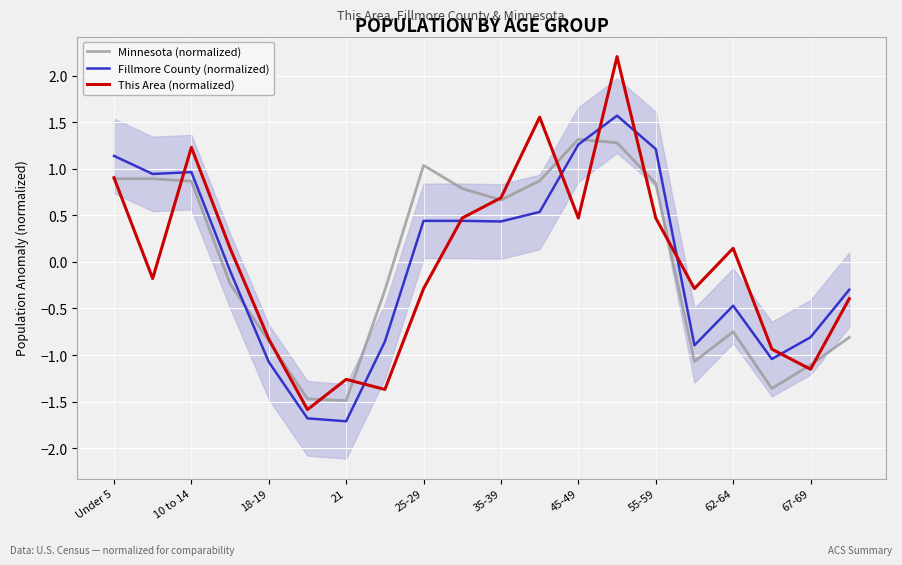

Is the value of Minnesota (normalized) at 45-49 greater than the value of This Area (normalized) at 45-49?

Yes